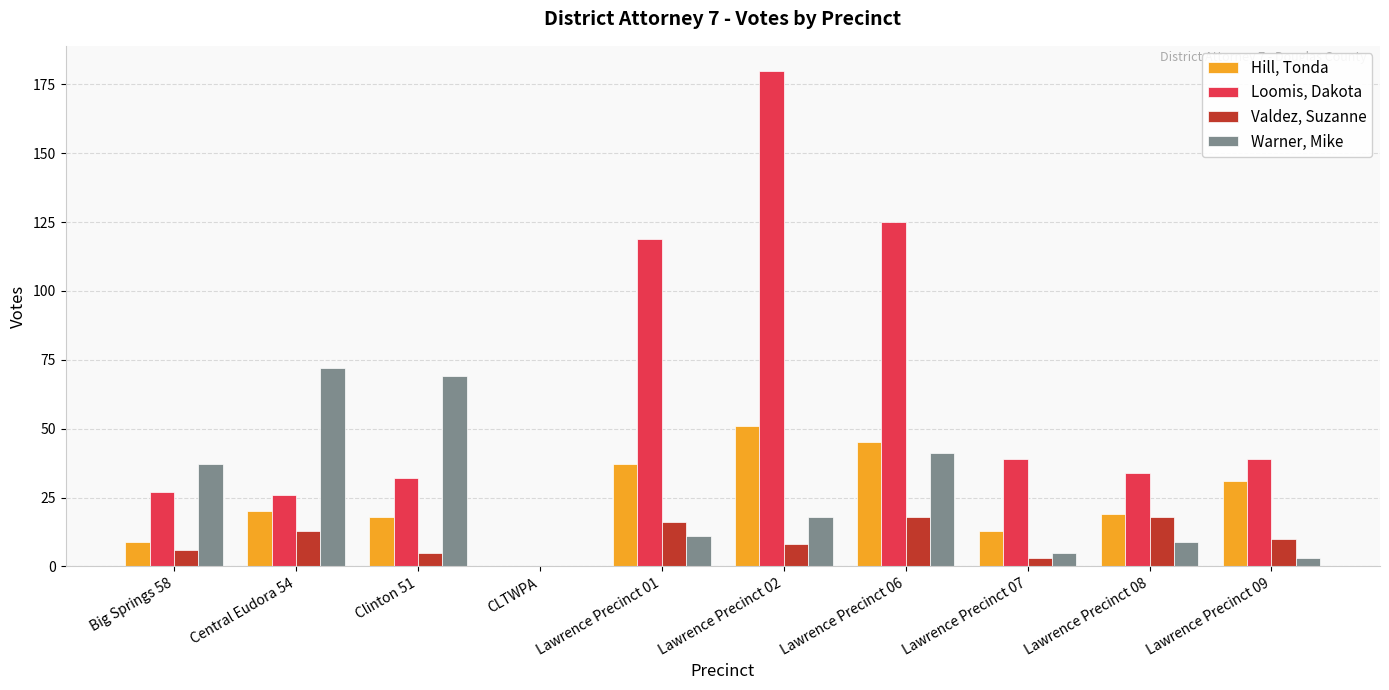

Which series changed the most between Big Springs 58 and Lawrence Precinct 08?

Warner, Mike